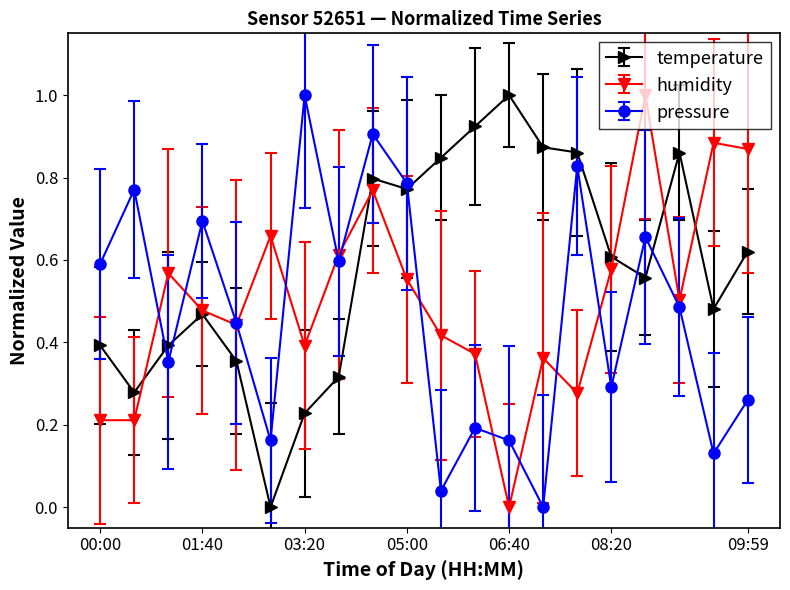

How many values in humidity are above zero?

19